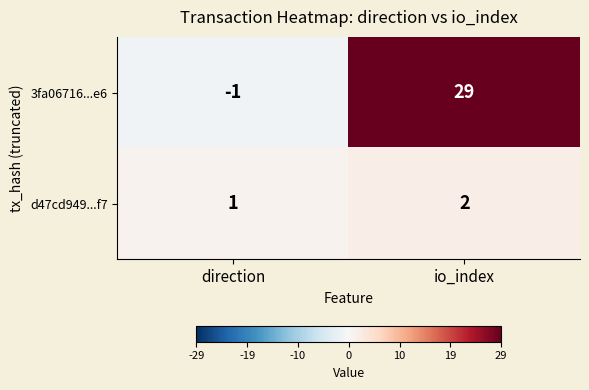

How many data points does each series have?

2